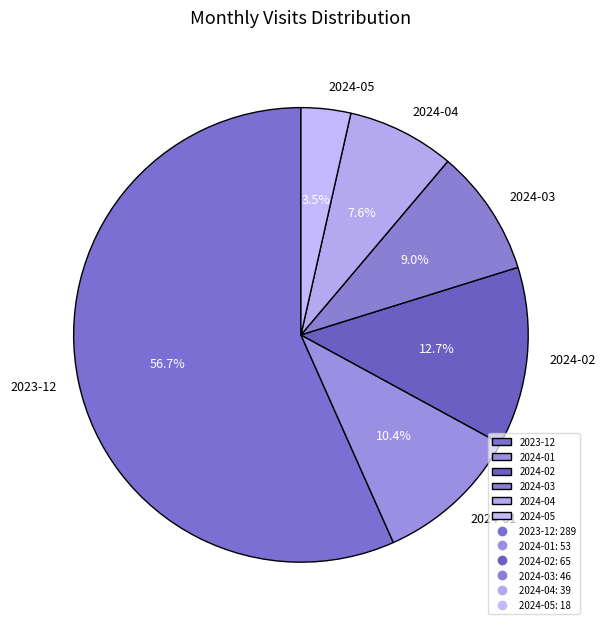

How many segments does this pie chart have?

6